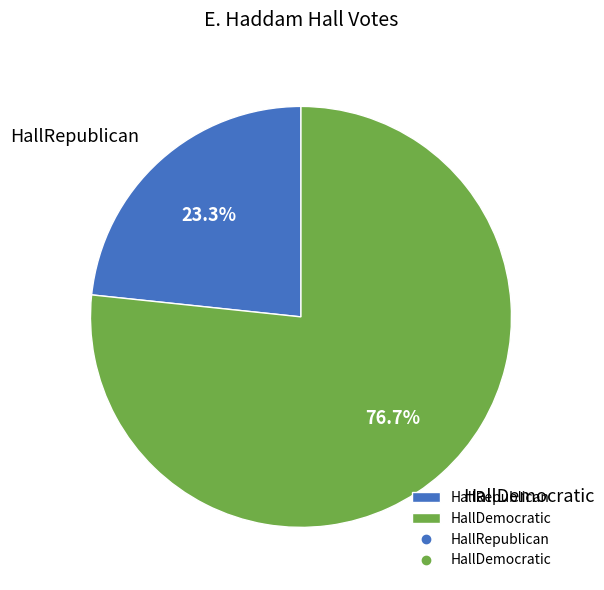

To the nearest percent, what portion does HallRepublican represent?

23%